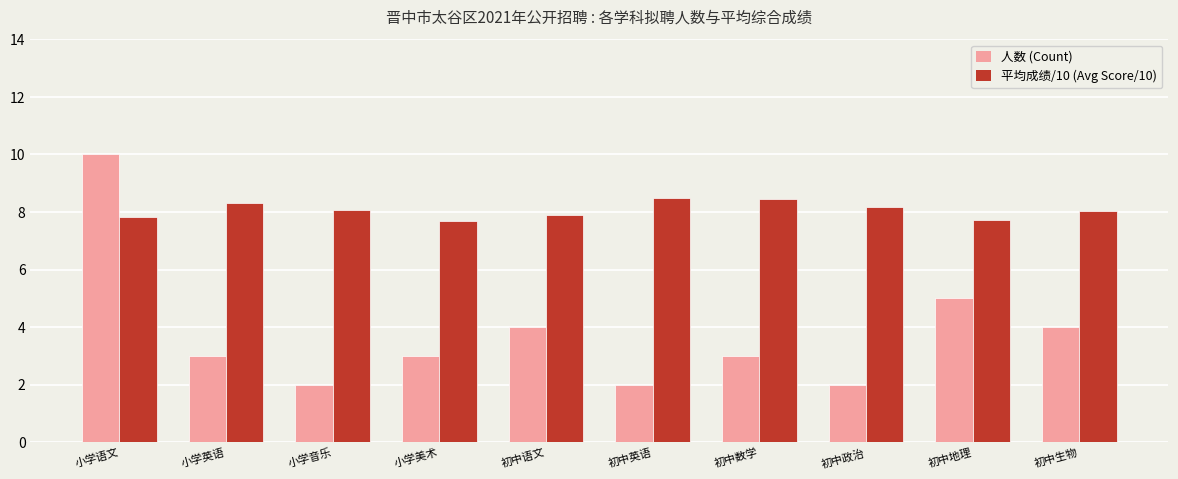

What value does the 人数 (Count) series have at 初中生物?

4.0